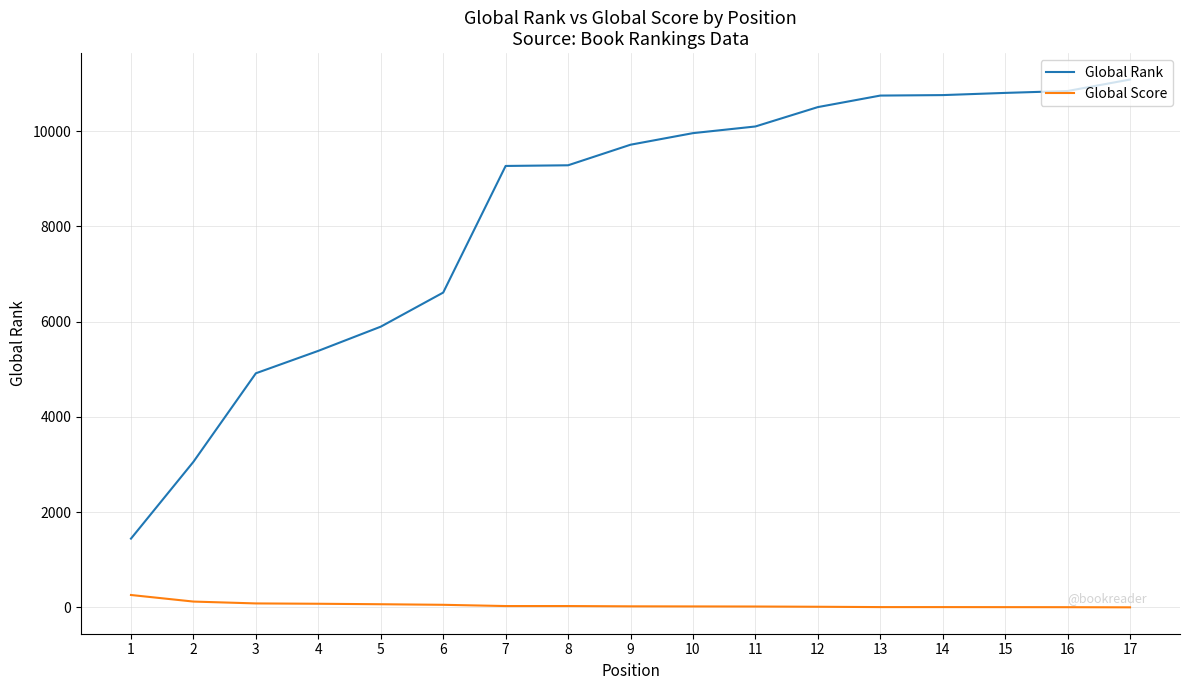

True or false: Global Score and Global Rank cross at least once.

False